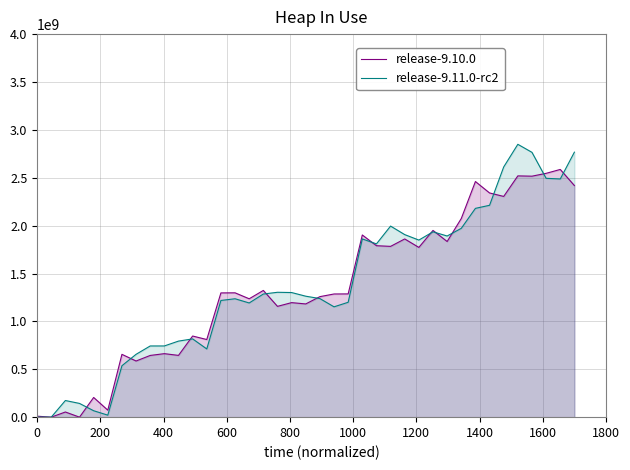

Rank the series by their maximum value, from lowest to highest.

release-9.10.0, release-9.11.0-rc2